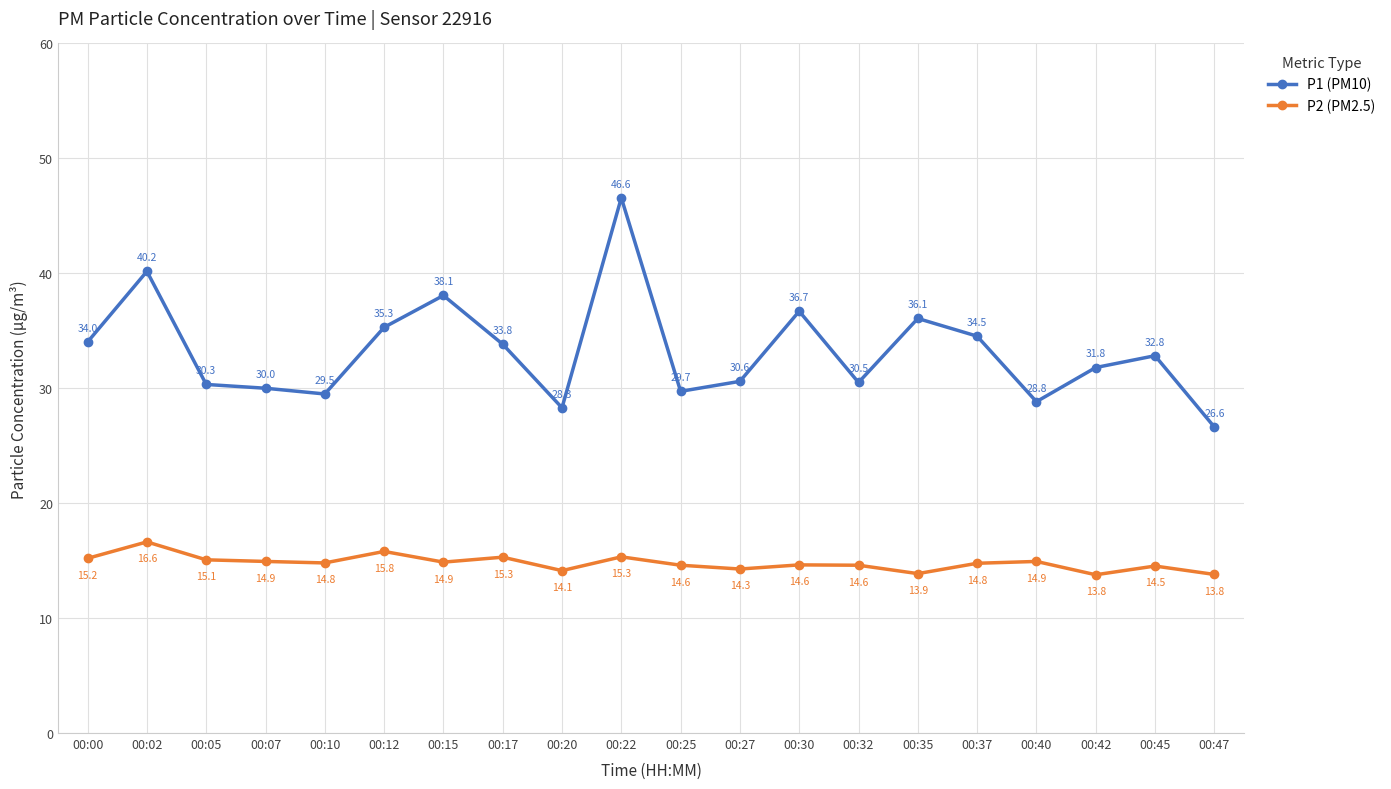

True or false: P1 (PM10) and P2 (PM2.5) intersect in this chart.

False